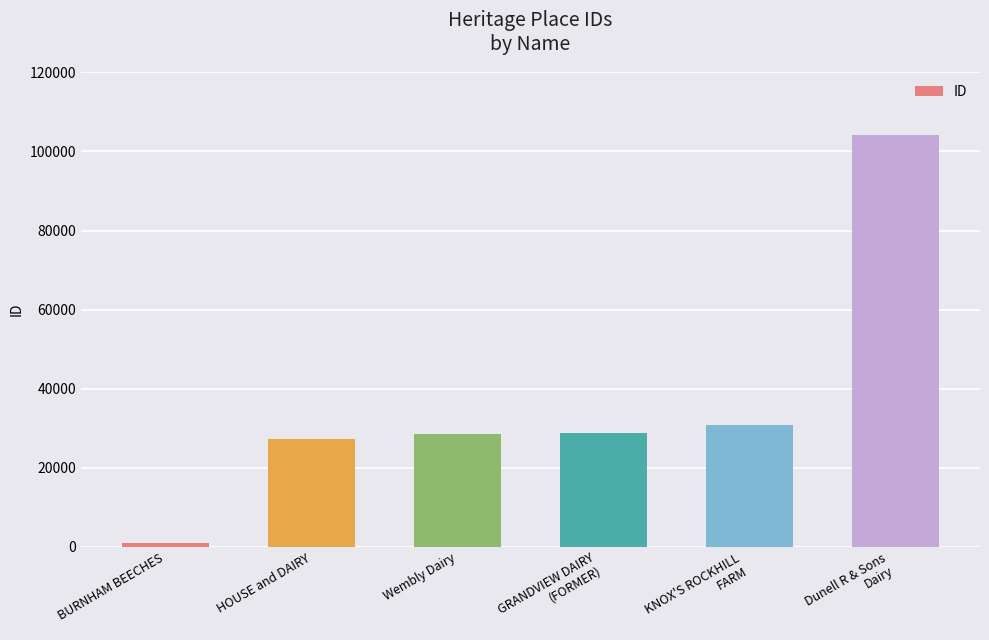

What is the label of the 3rd bar from the left?

Wembly Dairy